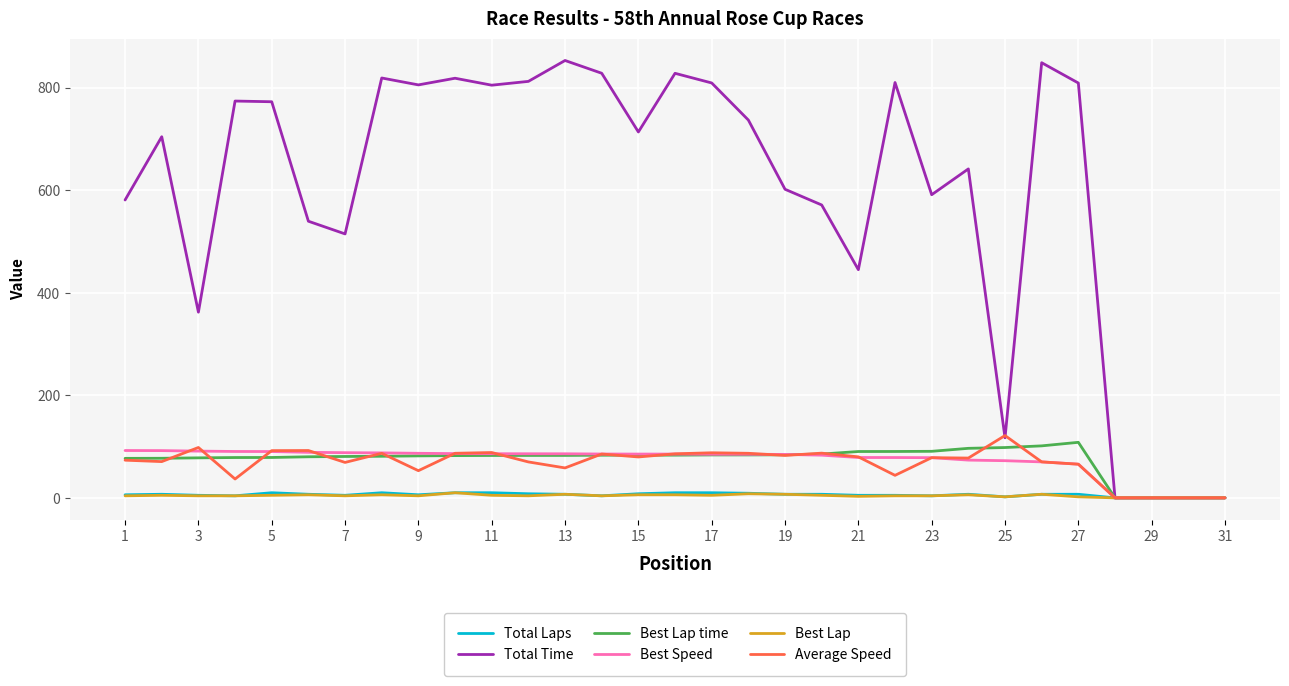

Which series has the largest total across all categories?

Total Time